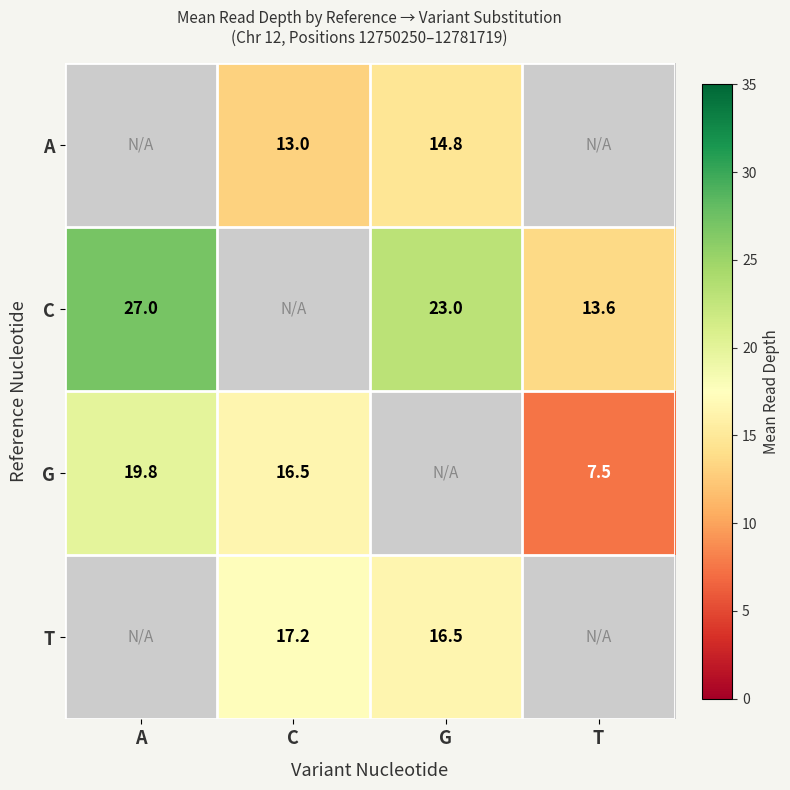

The C series shows 13.6 at T. True or false?

True